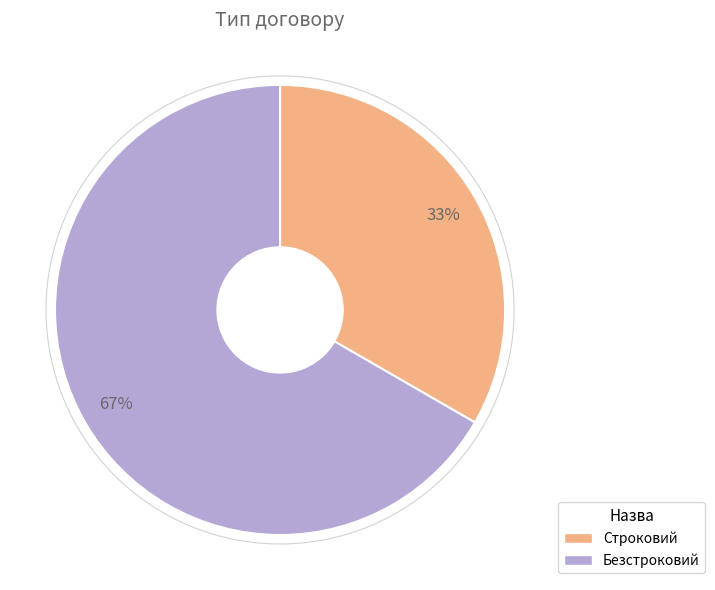

Which category has the smallest portion of the pie?

Строковий